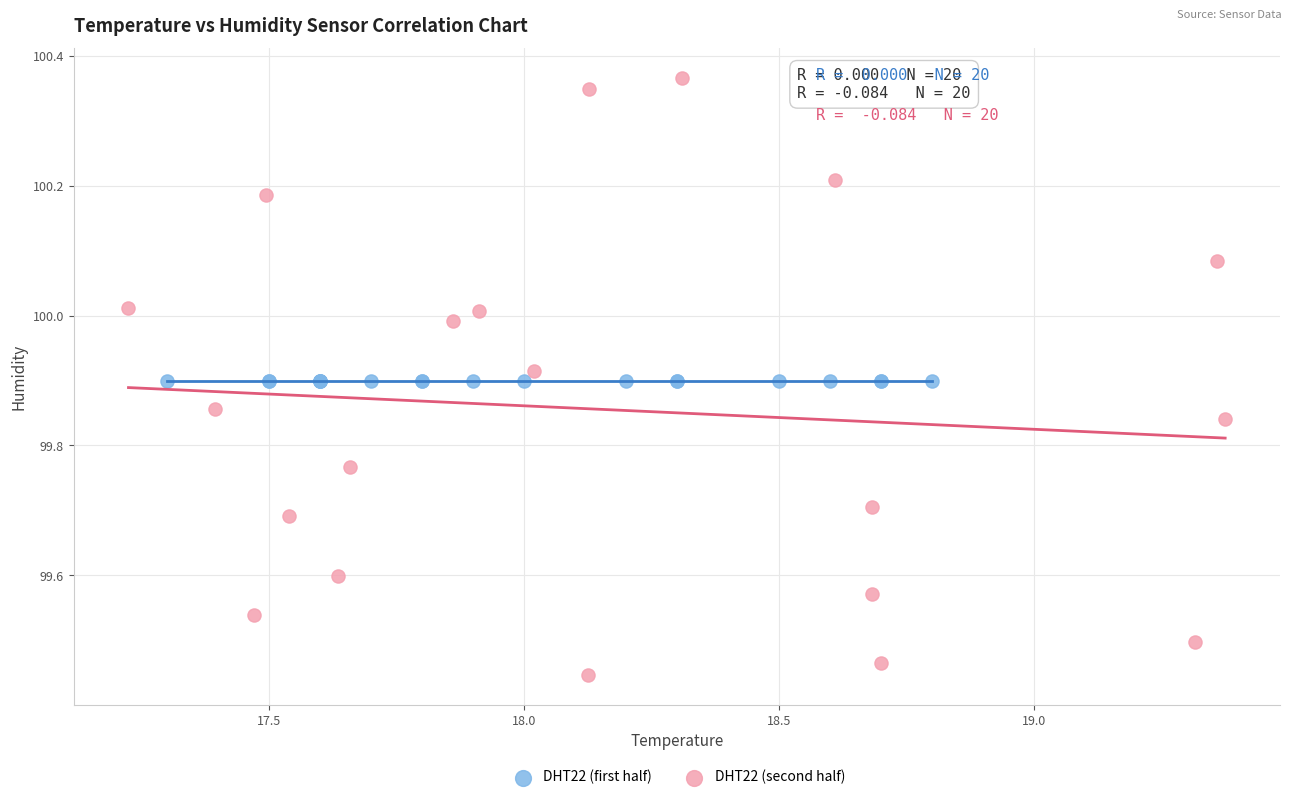

Which series contains the lowest Y value?

DHT22 (second half)